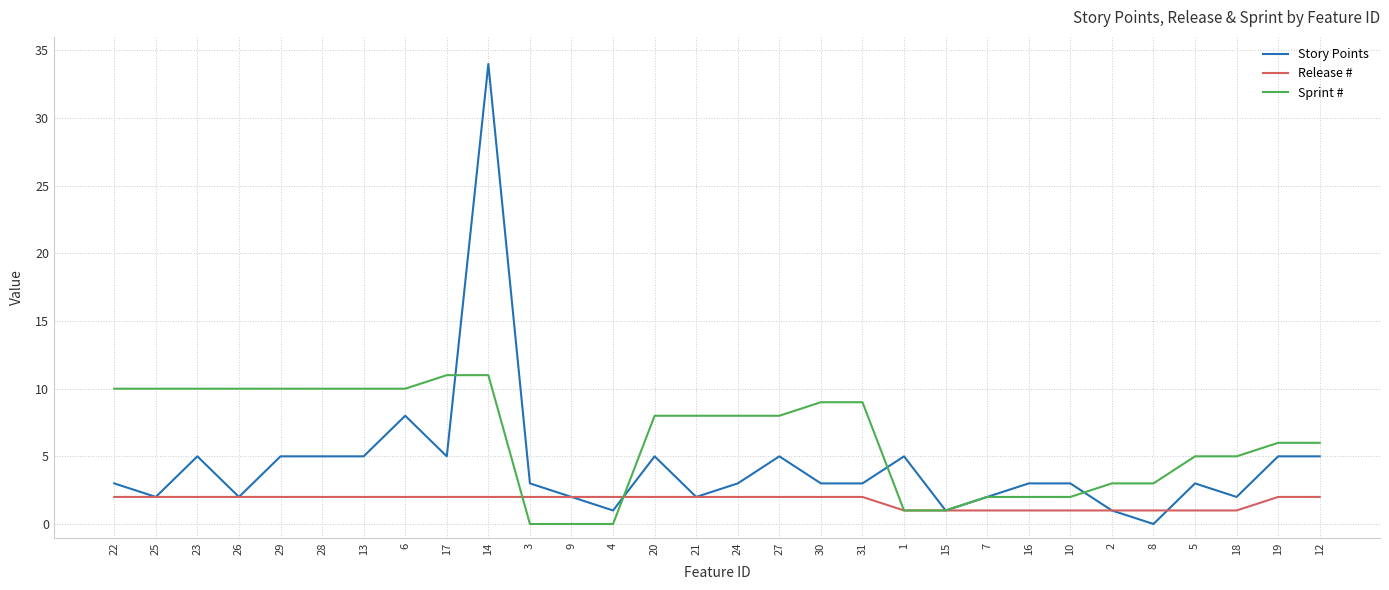

At which category is the sum across all series the highest?

14